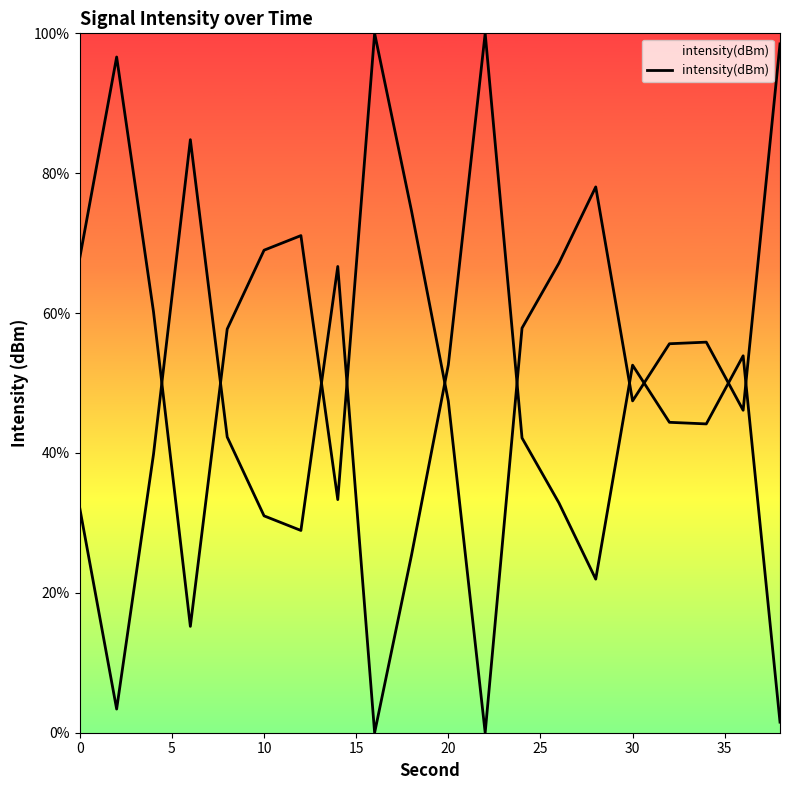

Reading left to right, transcribe all the data shown in this chart.

67.9	96.6	60.2	15.2	57.7	69.0	71.1	33.3	100.0	74.6	47.4	0.0	57.9	67.1	78.0	47.4	55.6	55.8	46.1	98.5